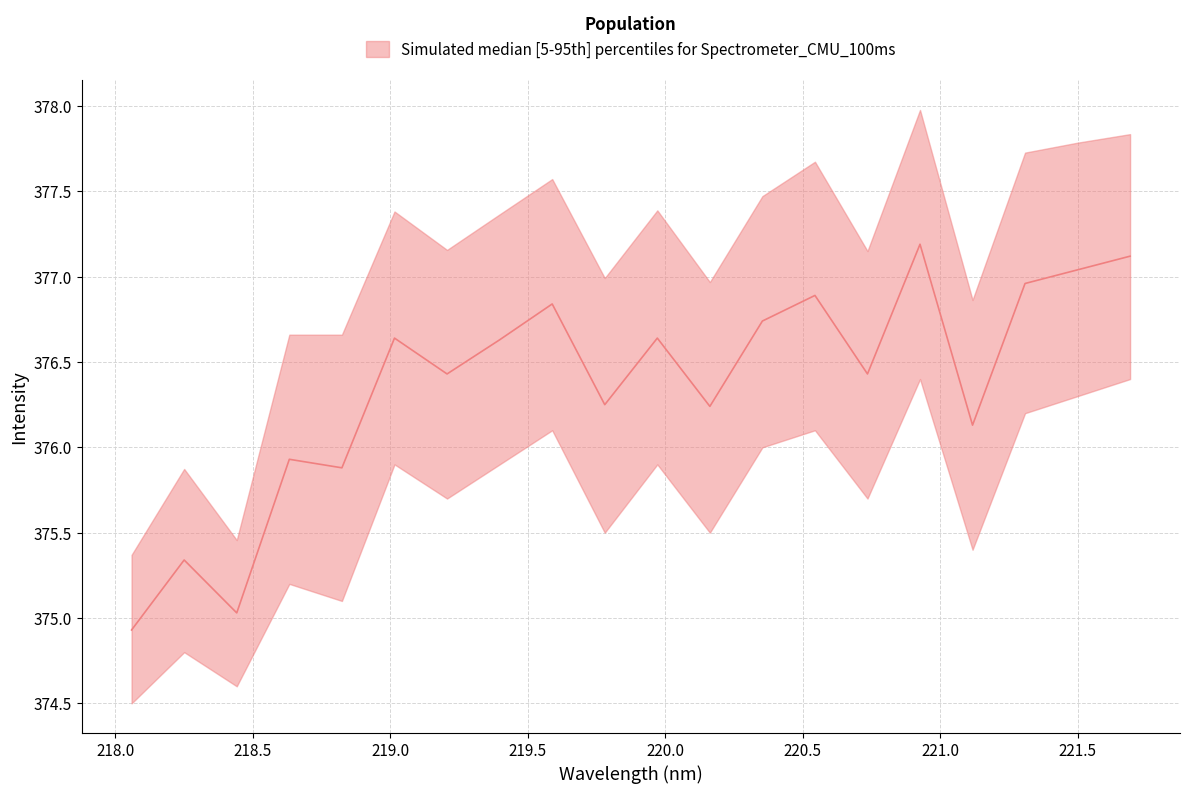

What position from the right is 221.1174?

4